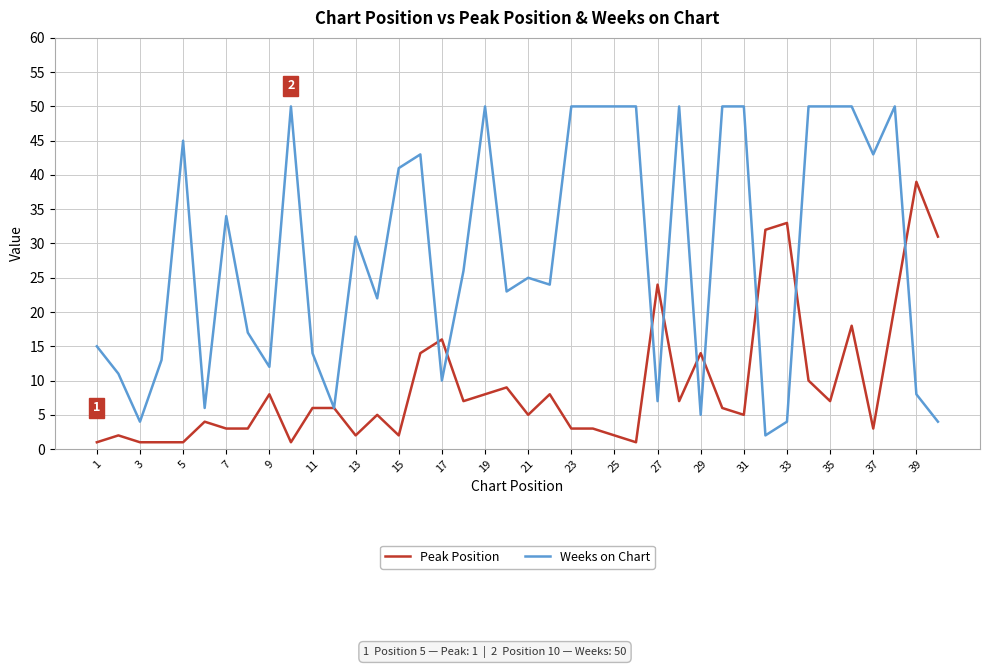

What is the maximum value for Peak Position?

39